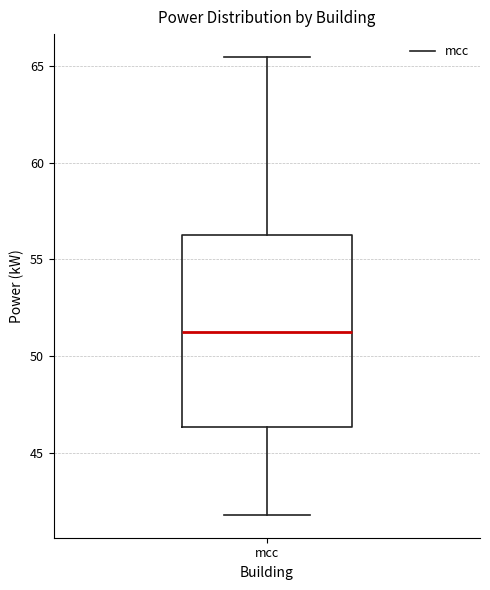

Where does the upper whisker of the box for mcc end on the y-axis? The values are not printed on the chart, so give them approximately, as read against the axis.

65.5